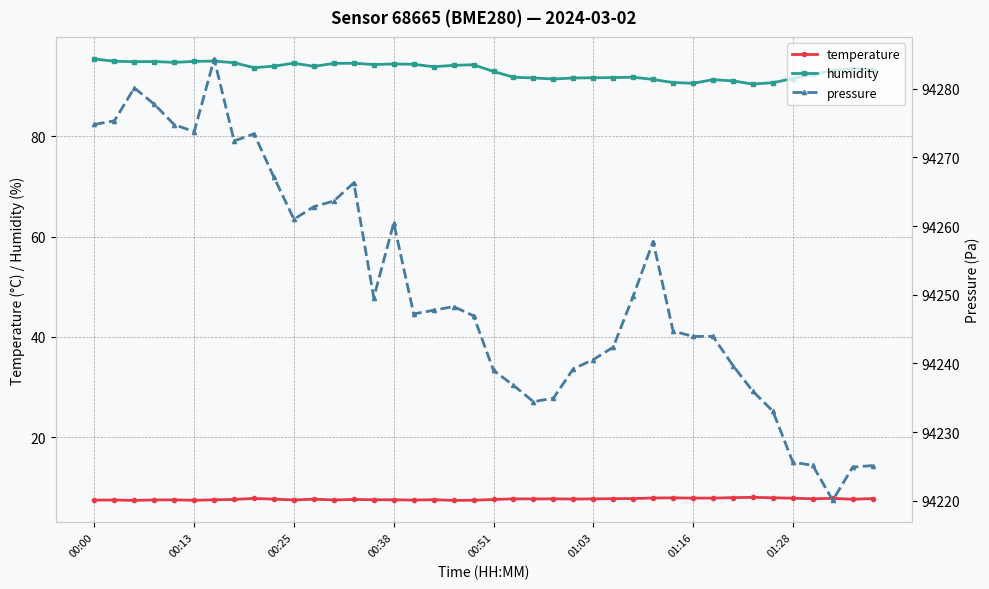

Reading left to right, extract all data points from this chart.

temperature: 7.5	7.5	7.4	7.5	7.5	7.4	7.5	7.6	7.8	7.6	7.5	7.6	7.5	7.6	7.5	7.5	7.5	7.5	7.4	7.4	7.6	7.7	7.7	7.7	7.7	7.7	7.7	7.8	7.9	7.9	7.8	7.8	7.9	8.0	7.9	7.8	7.7	7.8	7.6	7.8
humidity: 95.4	95.0	94.9	94.9	94.8	95.0	95.0	94.7	93.7	94.0	94.6	94.0	94.5	94.6	94.3	94.4	94.4	93.9	94.2	94.3	92.9	91.8	91.7	91.4	91.6	91.7	91.7	91.8	91.3	90.7	90.6	91.3	91.1	90.4	90.7	91.5	92.4	93.1	93.5	93.2
pressure: 94274.8	94275.3	94280.1	94277.8	94274.8	94273.8	94284.3	94272.4	94273.4	94267.1	94261.0	94262.8	94263.7	94266.3	94249.6	94260.5	94247.2	94247.8	94248.3	94246.9	94239.0	94236.8	94234.4	94234.9	94239.2	94240.6	94242.4	94249.8	94257.8	94244.7	94243.9	94243.9	94239.7	94235.9	94233.1	94225.6	94225.2	94220.1	94224.9	94225.1